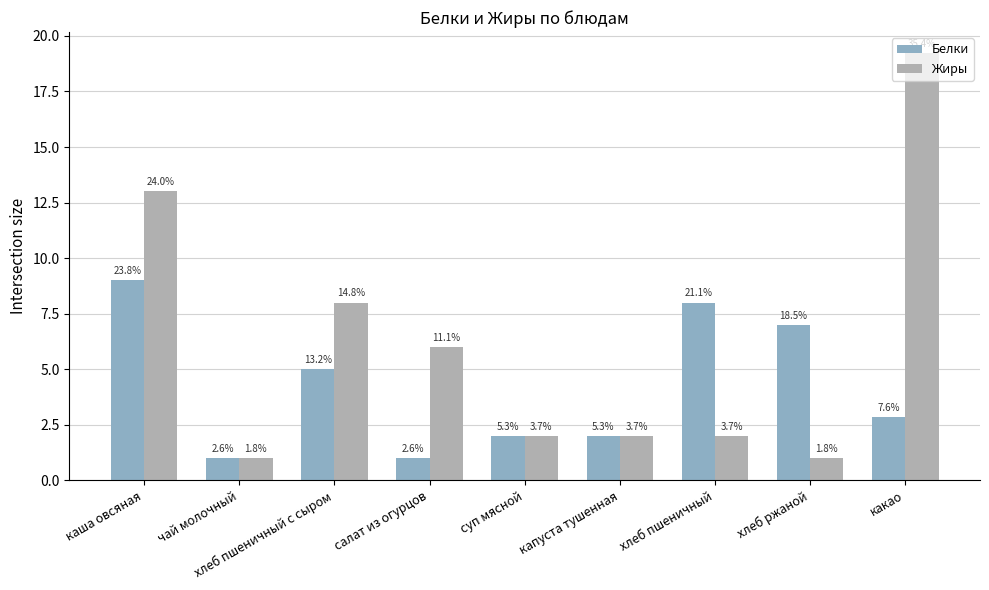

What are all the series names shown in the legend?

Белки, Жиры